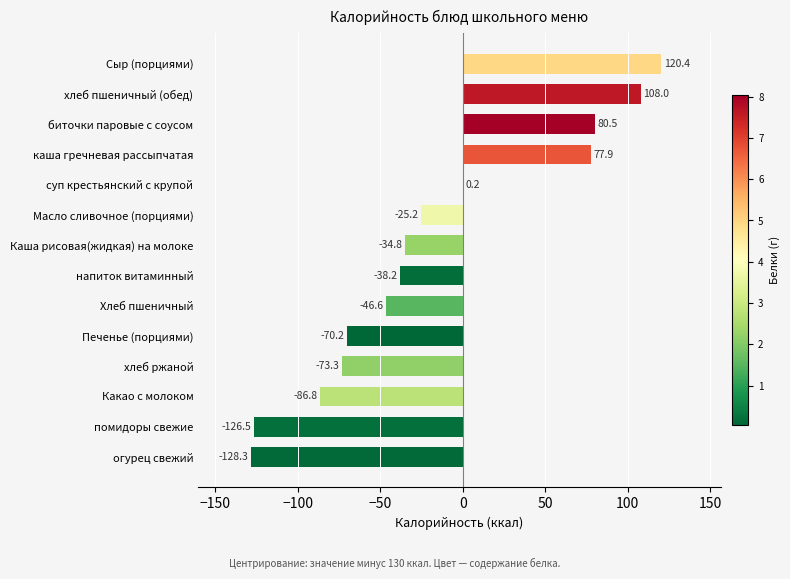

Are the bars grouped side by side (vs. stacked)?

No